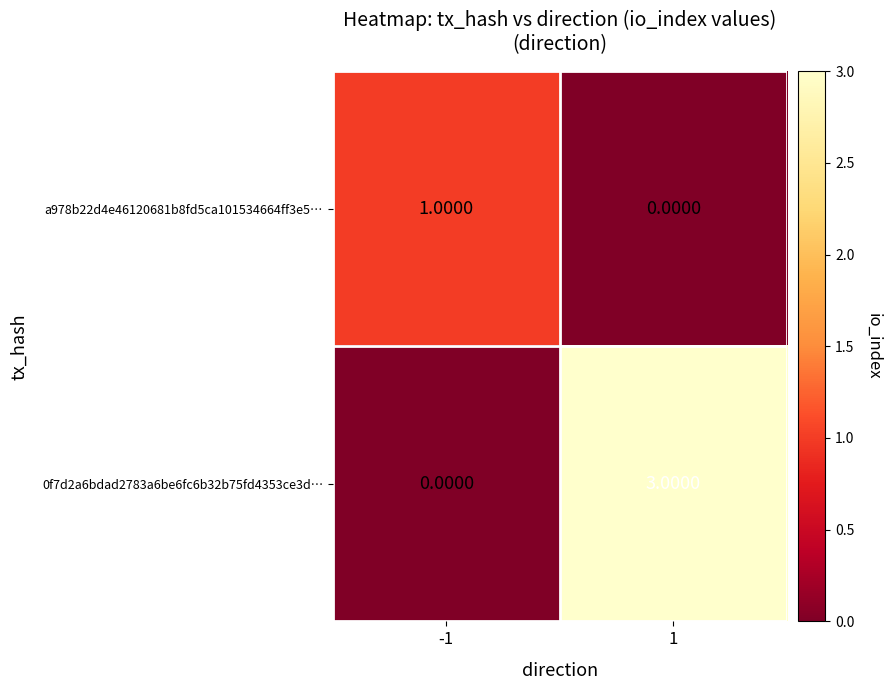

List the series in order of their peak value, highest first.

0f7d2a6bdad2783a6be6fc6b32b75fd4353ce3d…, a978b22d4e46120681b8fd5ca101534664ff3e5…